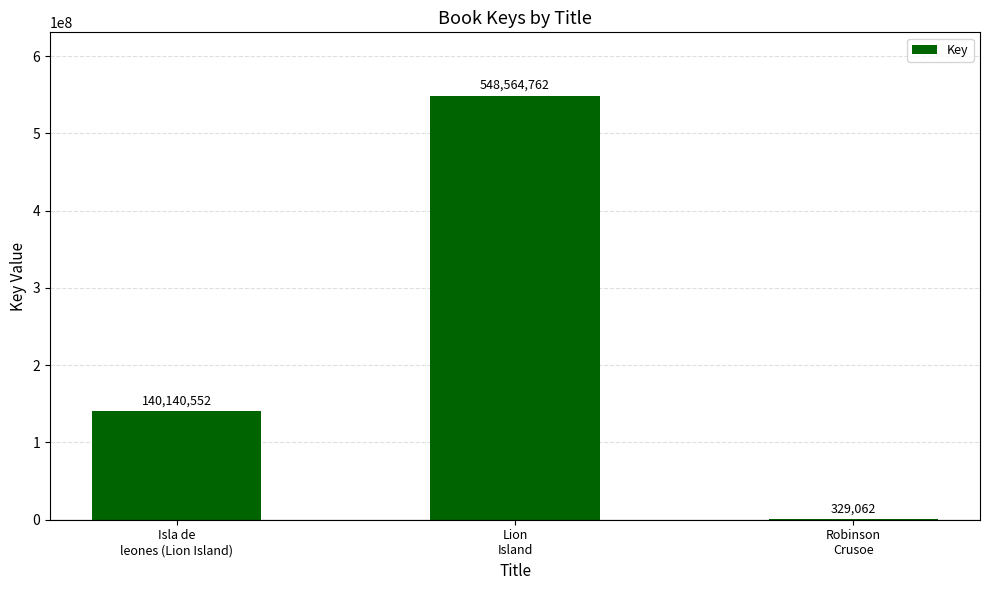

Reading right to left, list all the values displayed in this chart.

Robinson
Crusoe=329062	Lion
Island=548564762	Isla de
leones (Lion Island)=140140552